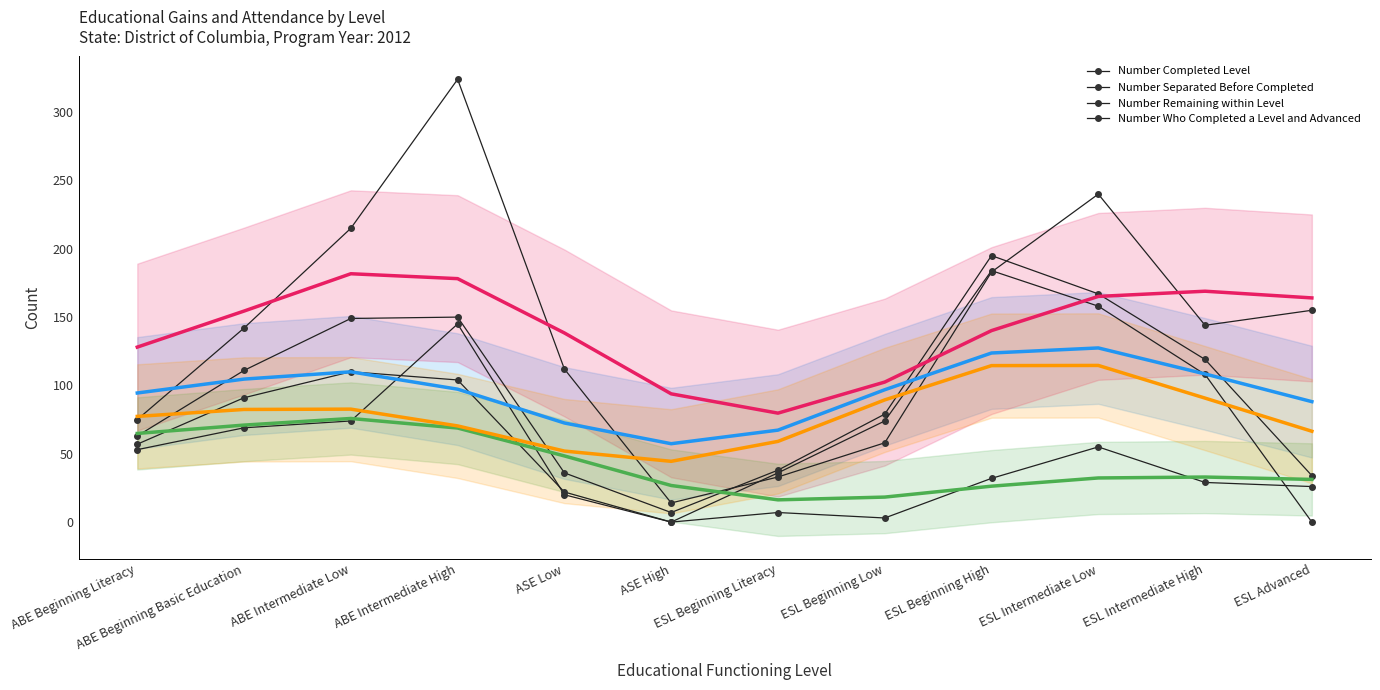

What are all the series names shown in the legend?

Number Completed Level, Number Separated Before Completed, Number Remaining within Level, Number Who Completed a Level and Advanced